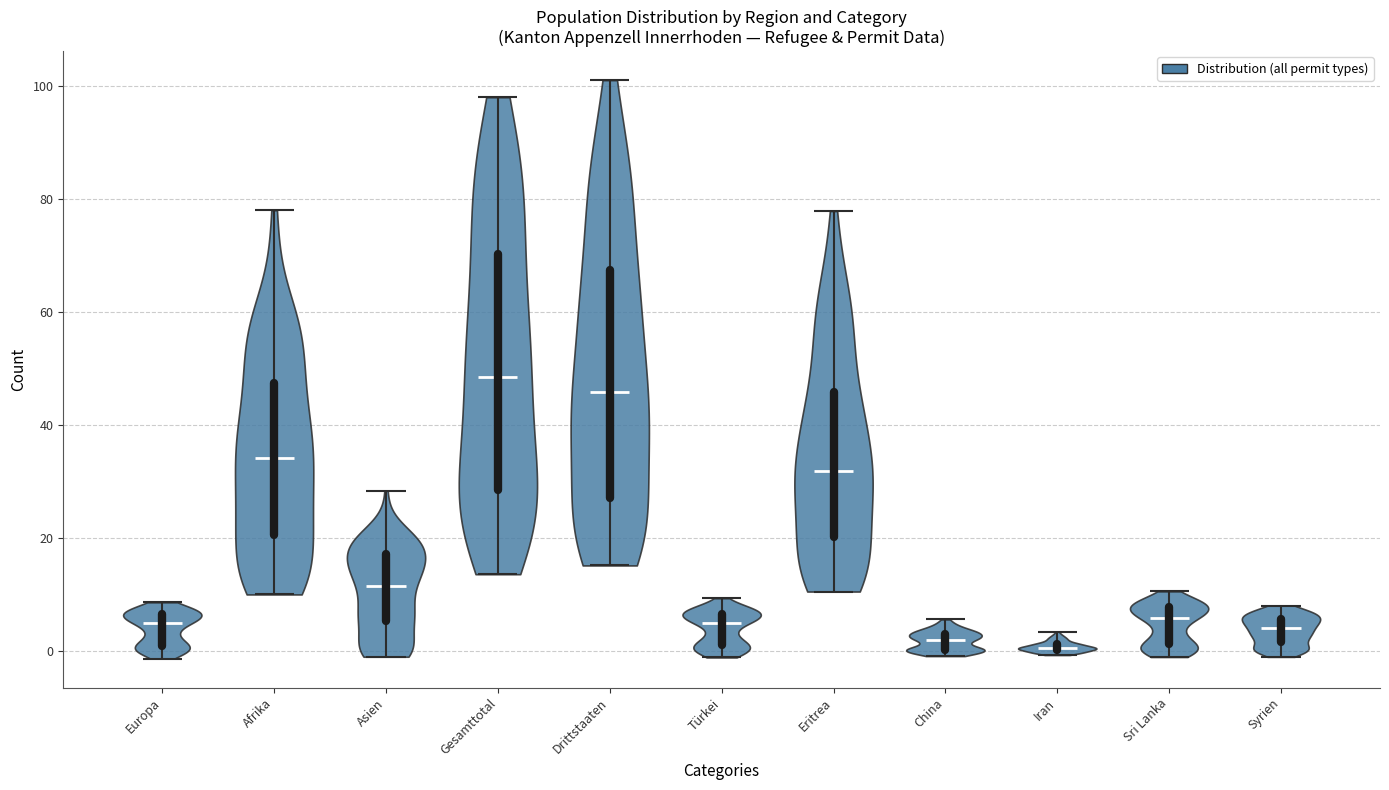

Reading left to right, read every violin against the y-axis: where its median line is, and the lowest and highest points it reaches. The values are not printed on the chart, so give them approximately, as read against the axis.

Europa: median line 4, lowest point -2, highest point 8
Afrika: median line 34, lowest point 10, highest point 78
Asien: median line 12, lowest point 0, highest point 28
Gesamttotal: median line 48, lowest point 14, highest point 98
Drittstaaten: median line 46, lowest point 16, highest point 102
Türkei: median line 4, lowest point -2, highest point 10
Eritrea: median line 32, lowest point 10, highest point 78
China: median line 2, lowest point 0, highest point 6
Iran: median line 0, lowest point 0, highest point 4
Sri Lanka: median line 6, lowest point -2, highest point 10
Syrien: median line 4, lowest point 0, highest point 8